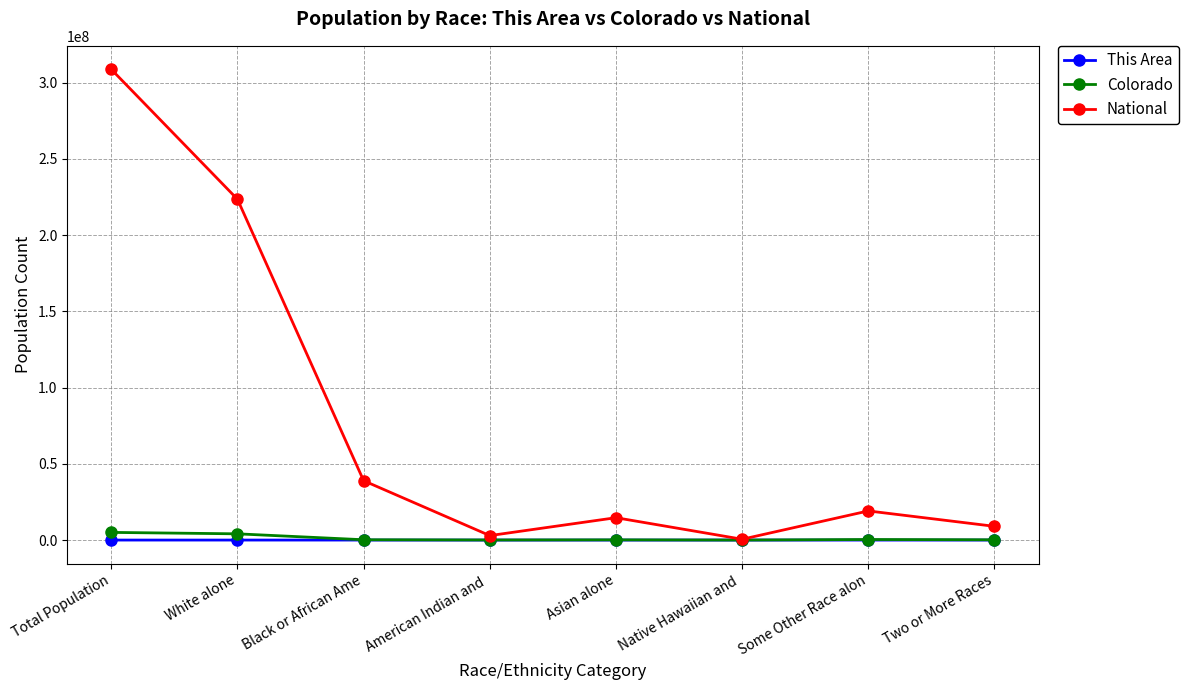

The value of Colorado at Some Other Race alon is 364140. True or false?

True